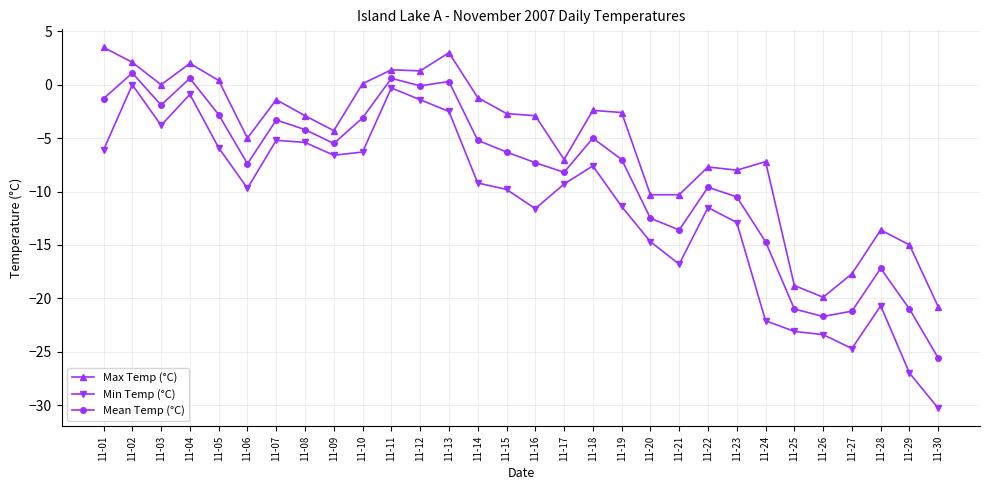

What is the difference between the Max Temp (°C) values at 11-24 and 11-25?

11.6